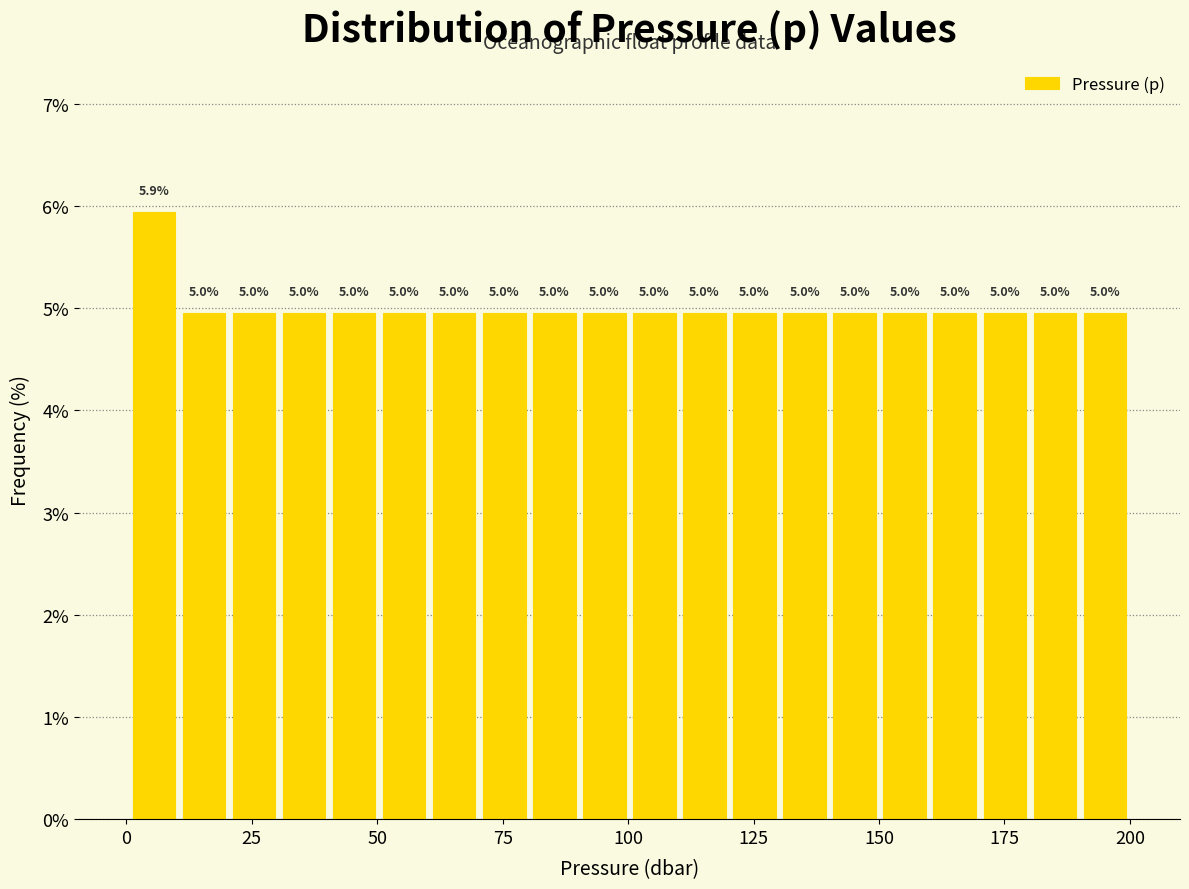

Around what value on the x-axis is the tallest bar? Give the approximate position of its centre, as read against the axis.

5